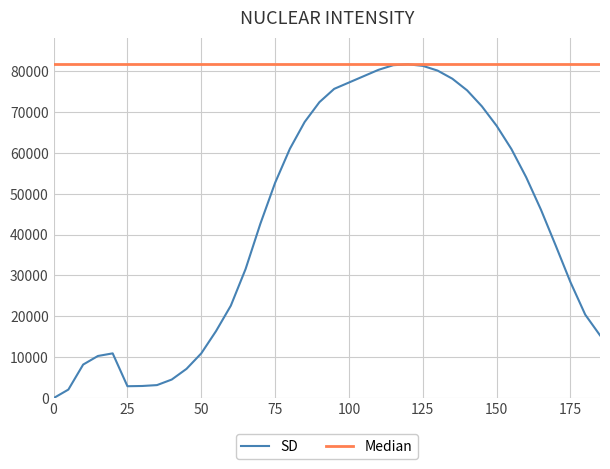

Is it true that the value at 25 is 5073.5?

False